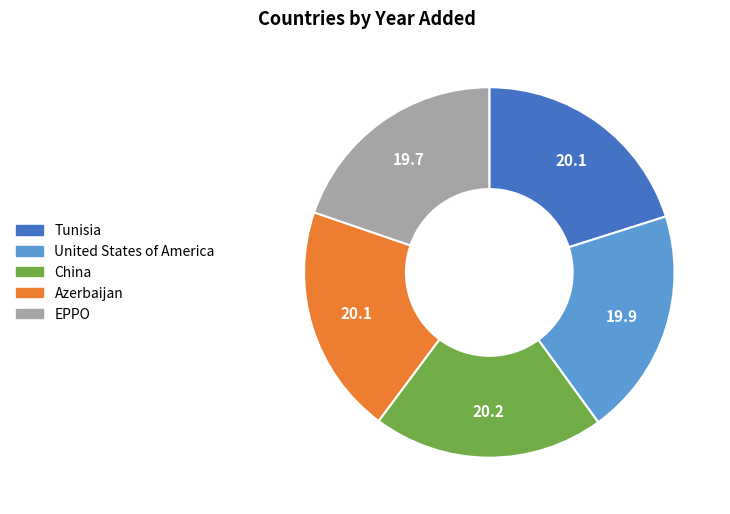

The China slice represents 20% of the pie. True or false?

True